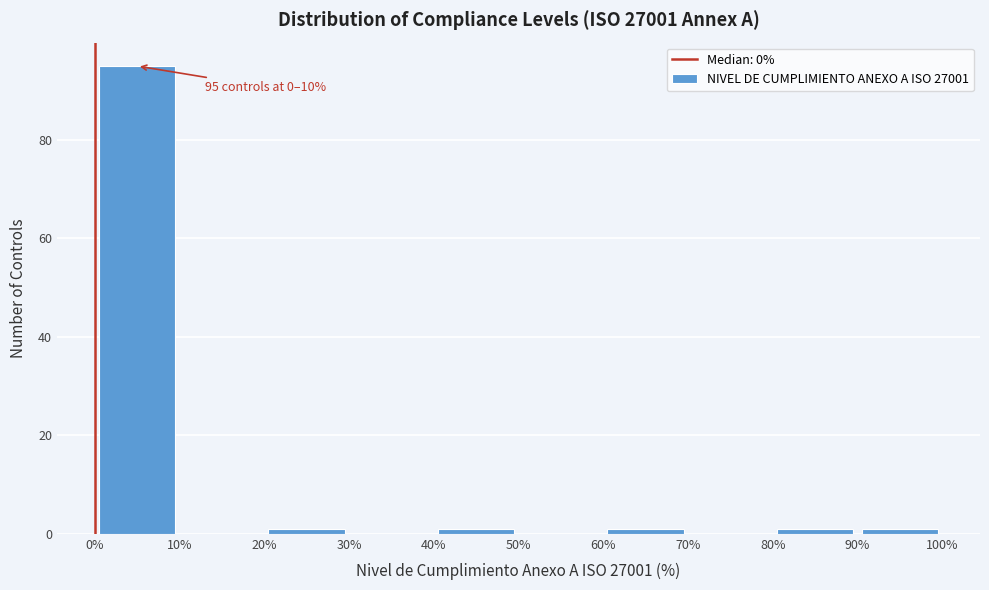

Over which range of the x-axis is the bar tallest?

0% to 10%